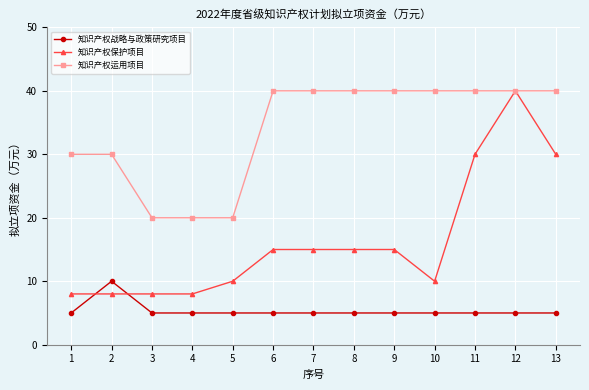

What is the minimum value for 知识产权战略与政策研究项目?

5